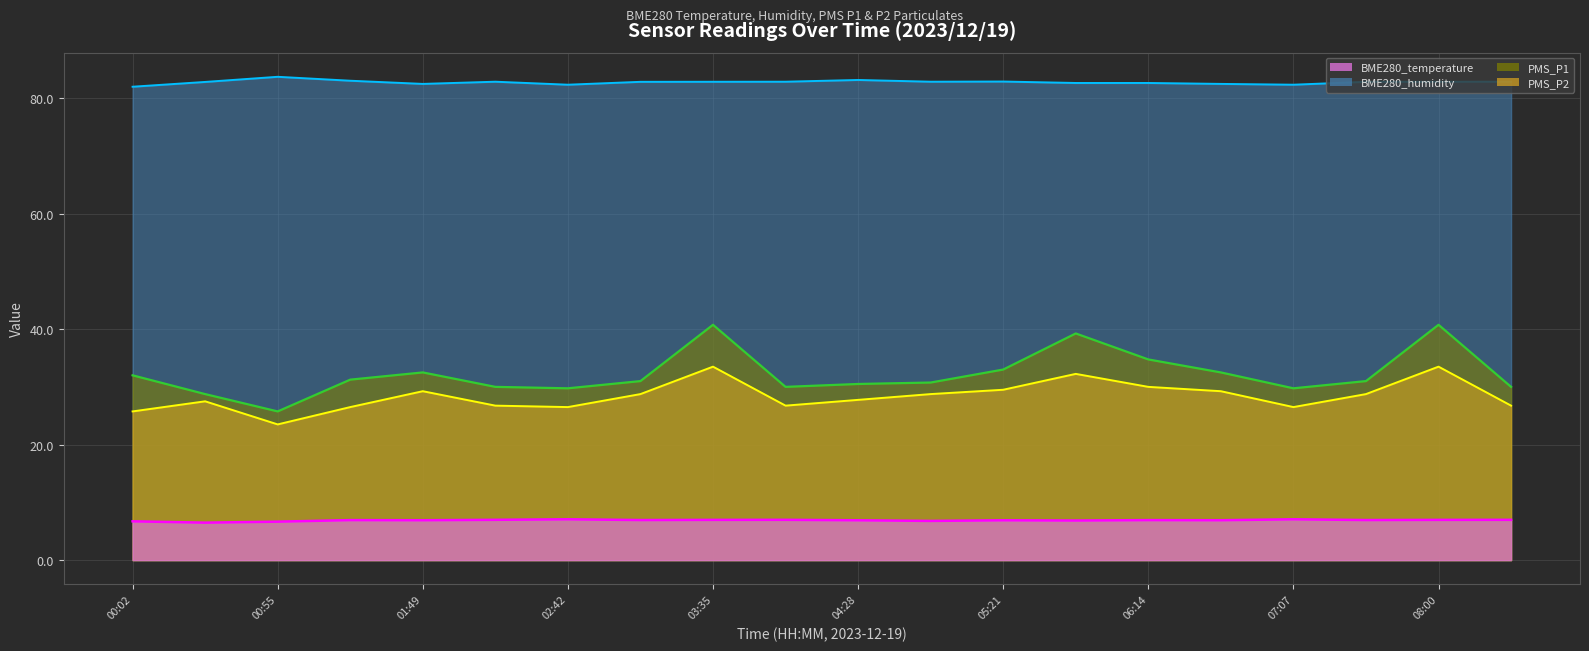

Which has a higher value, 08:00 or 03:35?

08:00